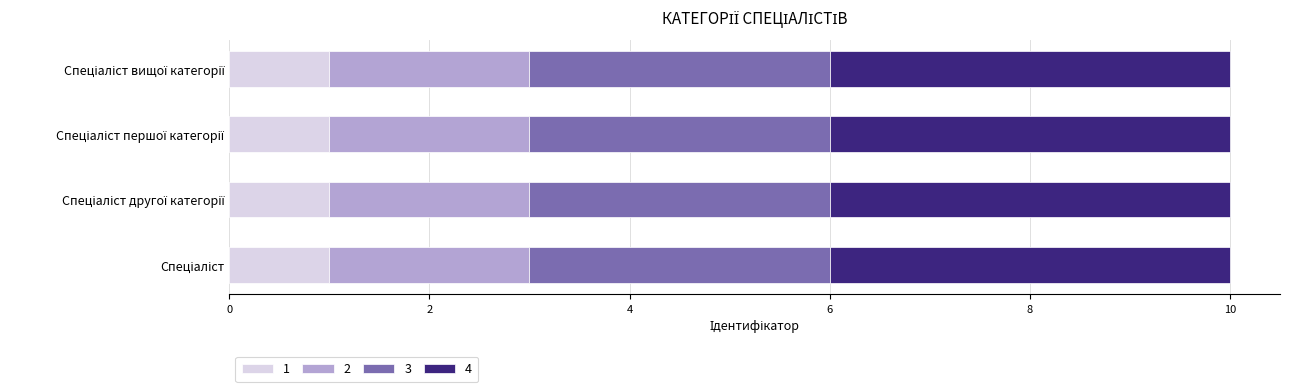

How many series are shown in this chart?

4